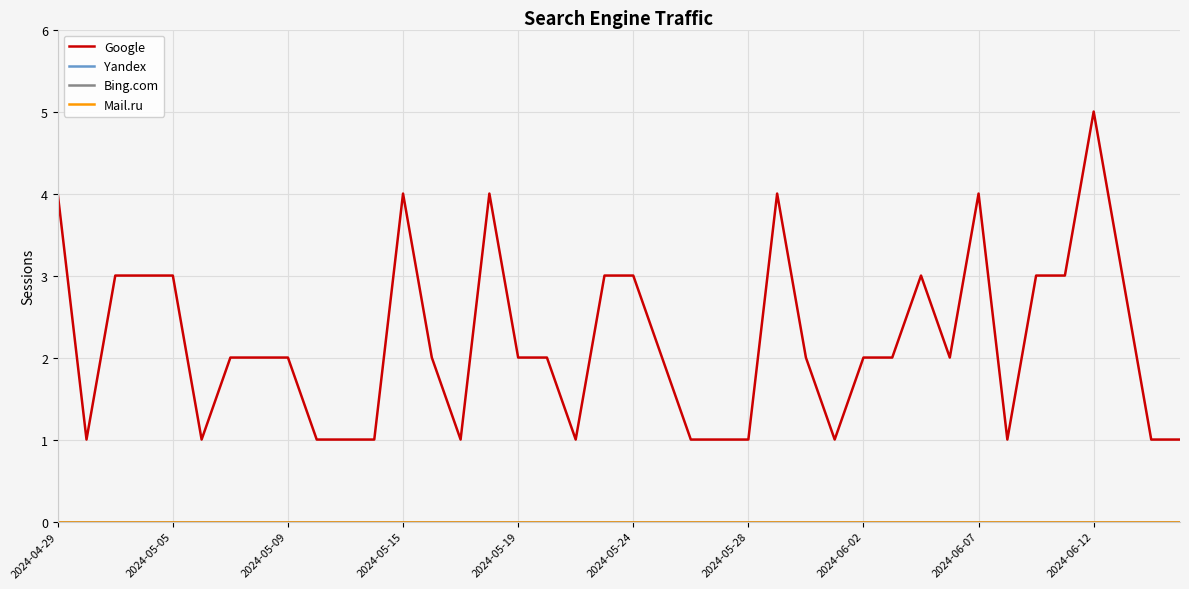

True or false: Google and Bing.com cross at least once.

False